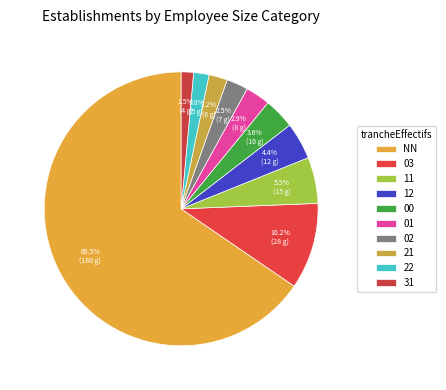

How many segments does this pie chart have?

10